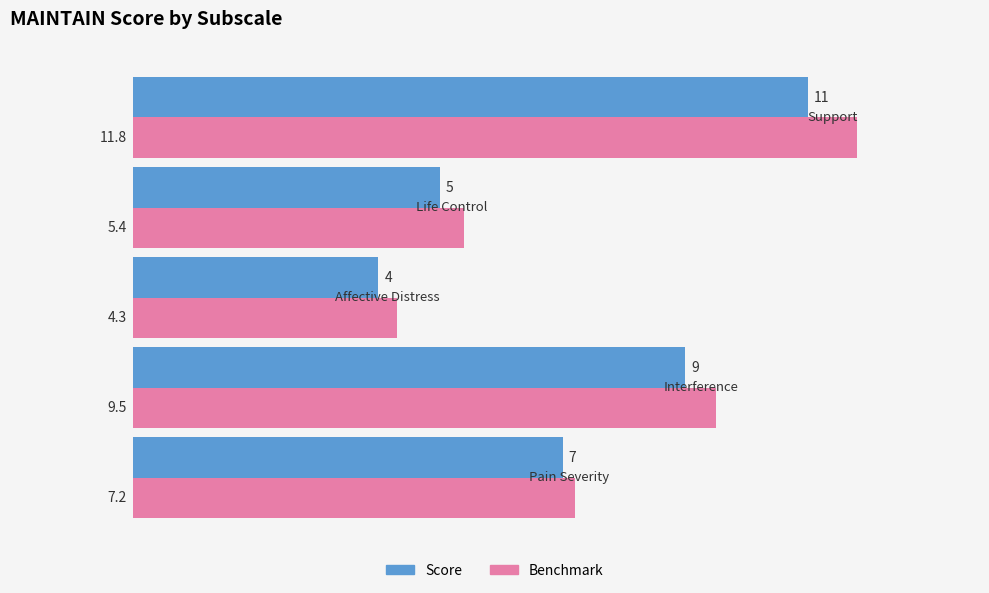

How many bars are there in each group?

2